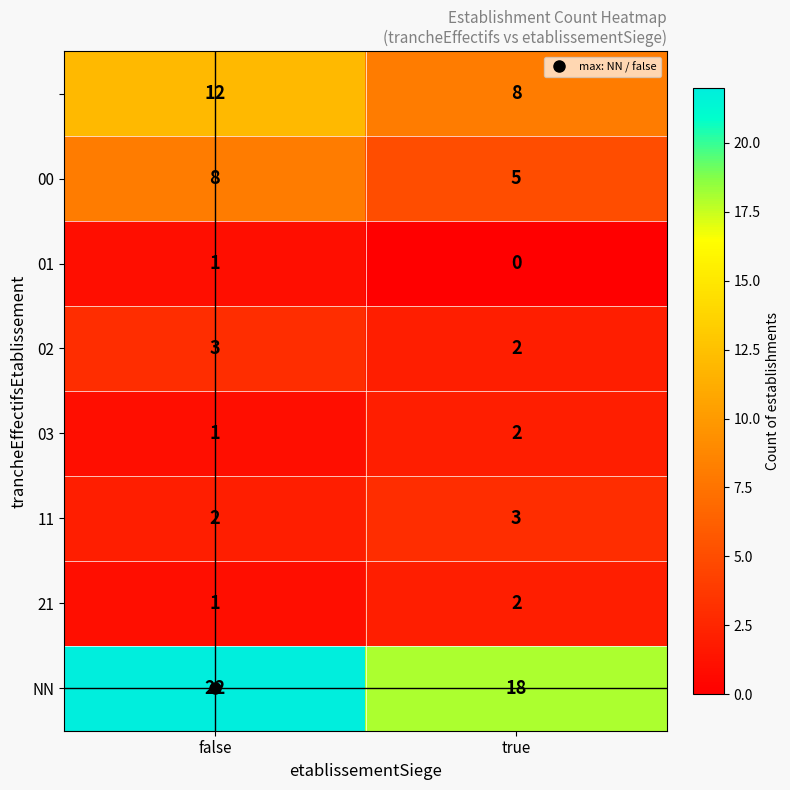

At which category is the sum across all series the highest?

false